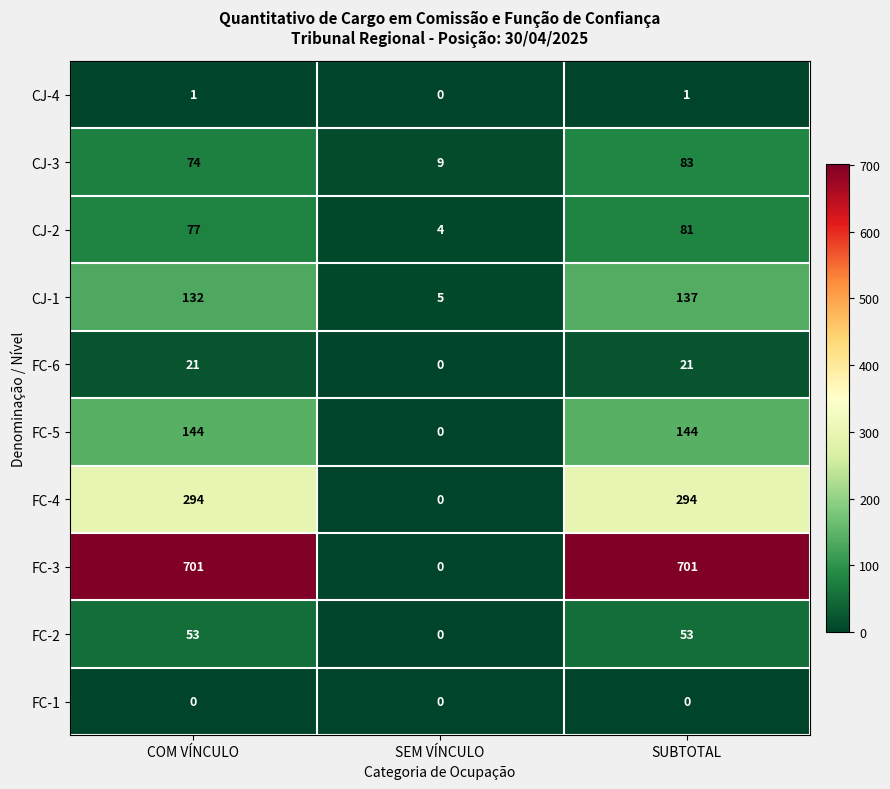

The value of CJ-3 at SEM VÍNCULO is 9. True or false?

True